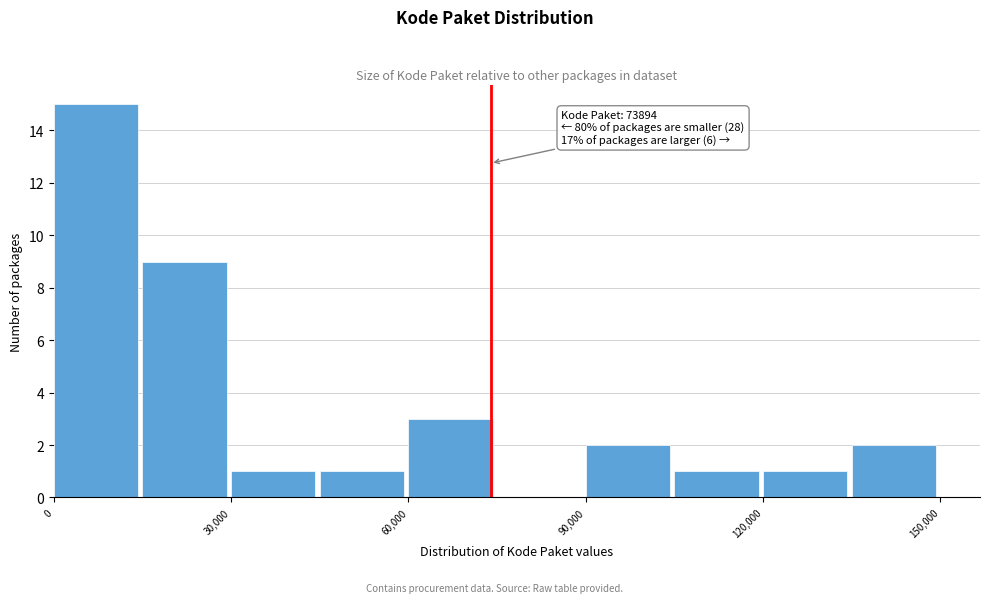

Around what value on the x-axis is the tallest bar? Give the approximate position of its centre, as read against the axis.

5000